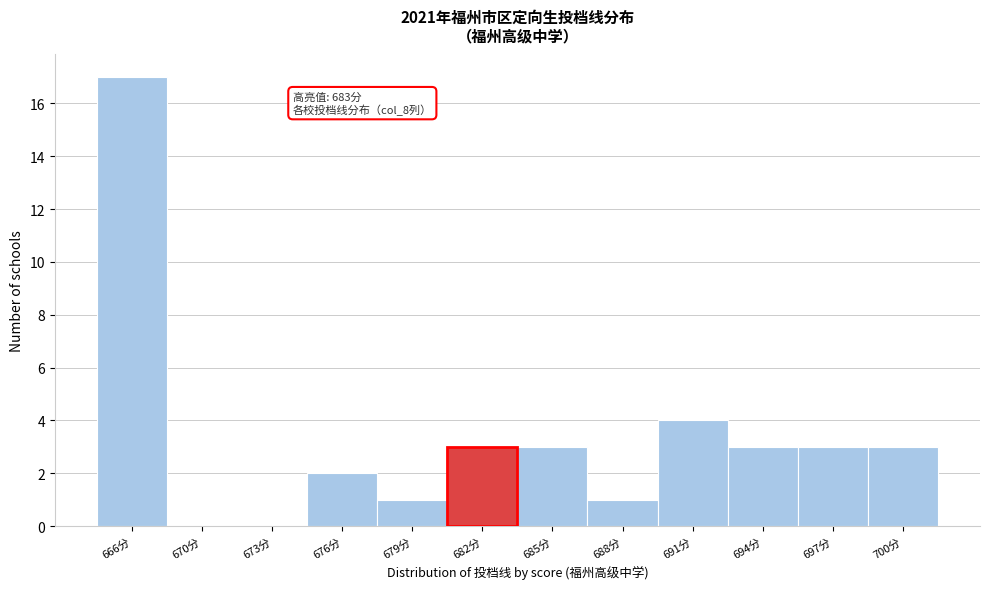

Where is the data nearest to the value 8?

691分